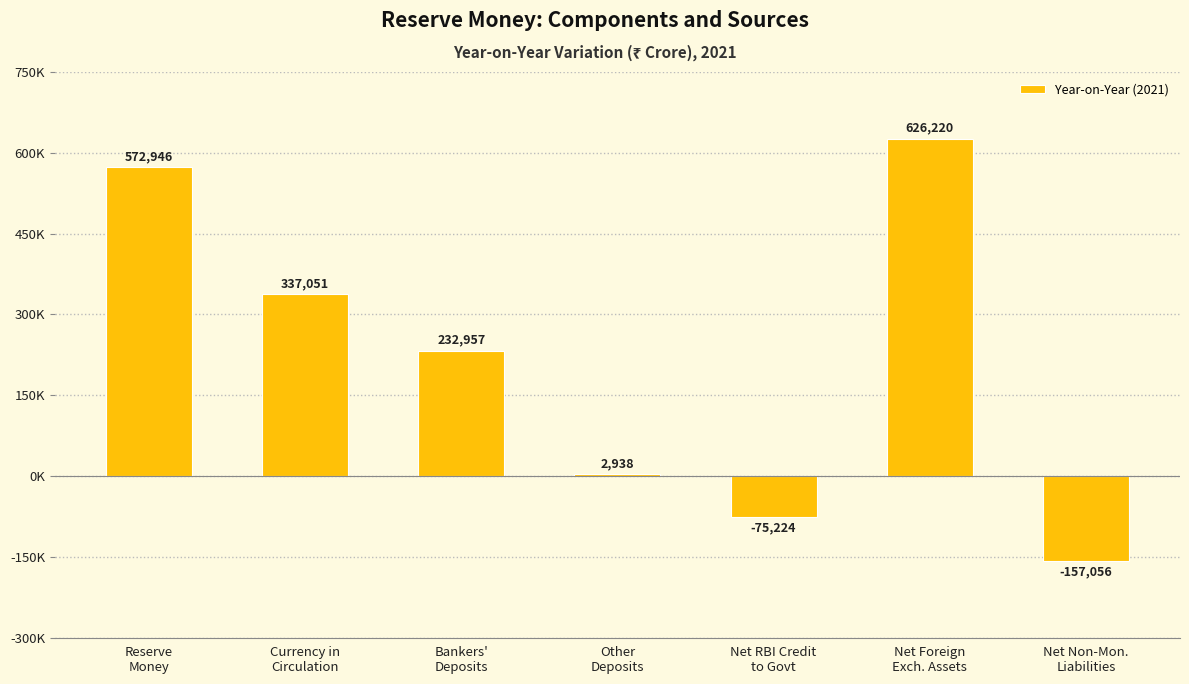

The chart shows a value of -157056 at Net Non-Mon.
Liabilities. True or false?

True